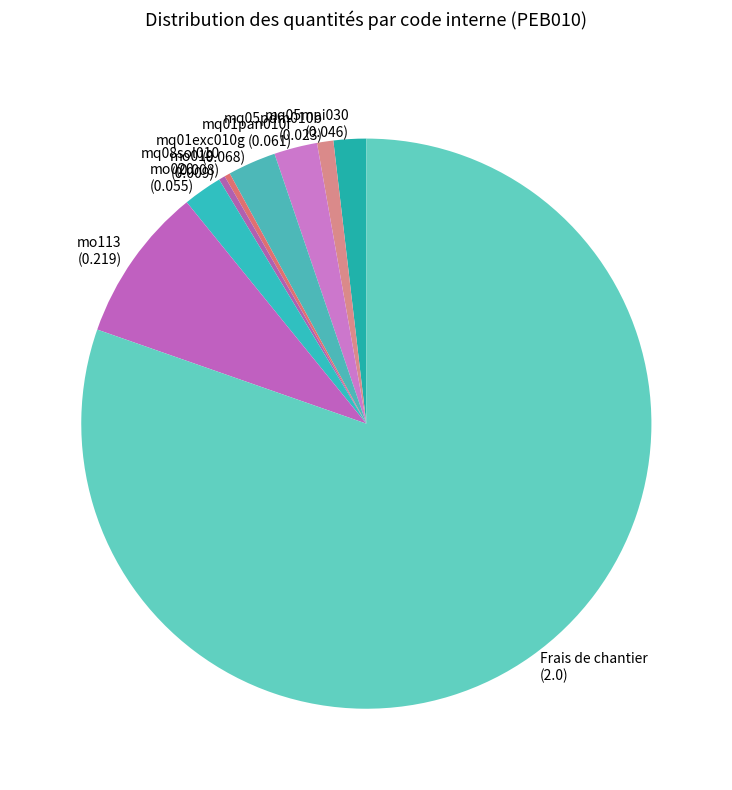

Does any single category account for the majority?

Yes